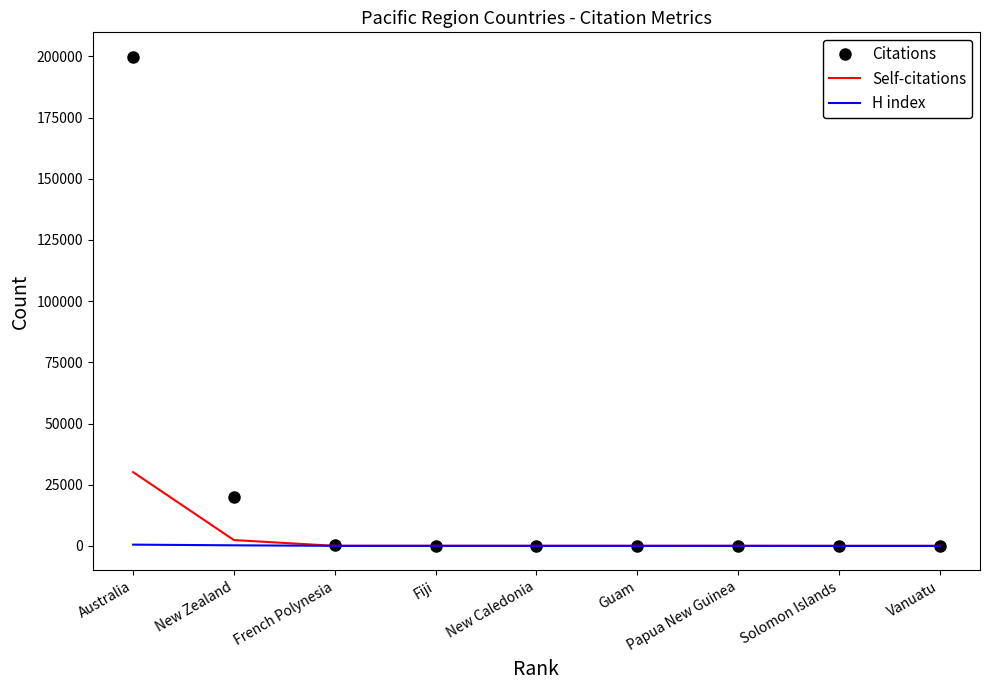

Rank the series by their maximum value, from lowest to highest.

H index, Self-citations, Citations